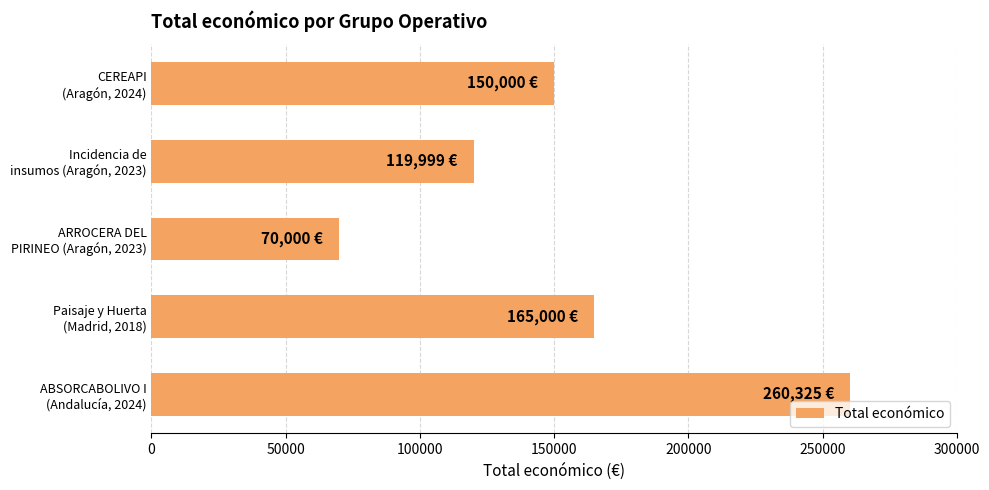

Reading bottom to top, what are all the values shown in this chart?

260325	165000	70000	119999	150000